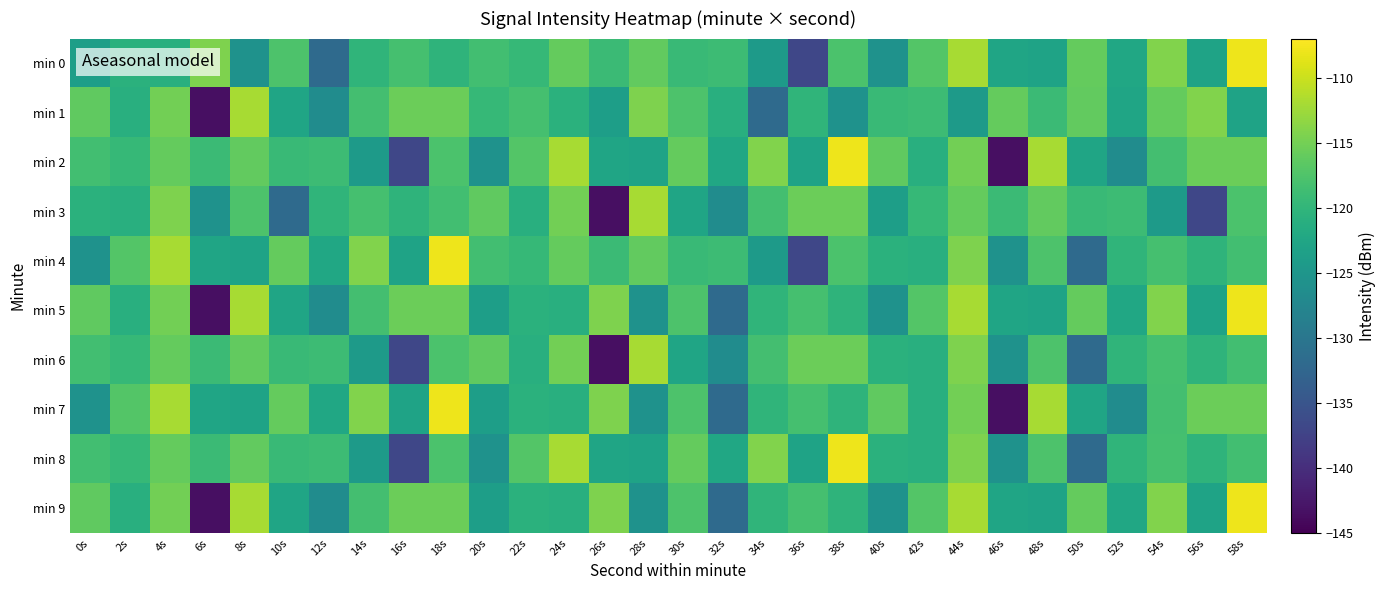

What is the spread (max minus min) of values at 50s?

15.9